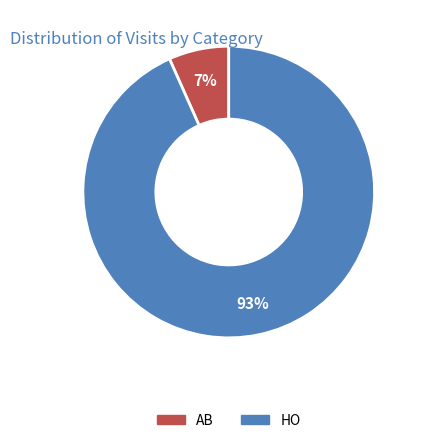

What percentage is the HO slice, to the nearest percent?

93%